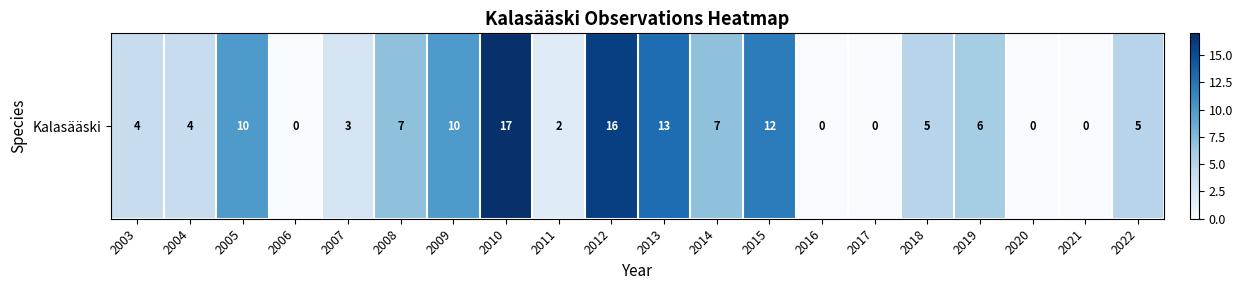

Where does the data first go above 5?

2005